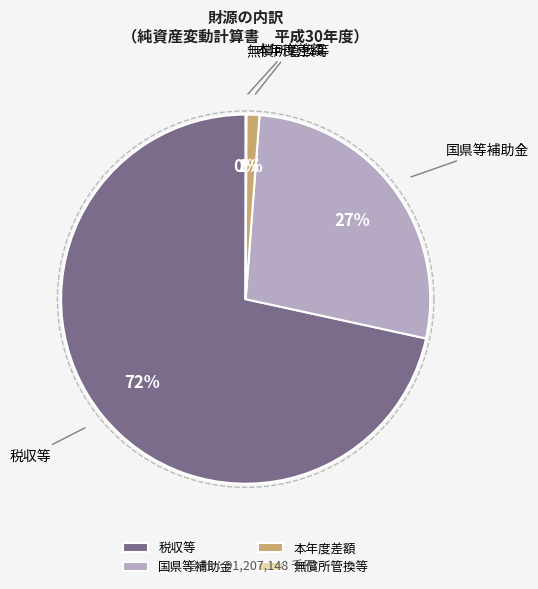

What portion of the pie excludes 税収等?

28.4%